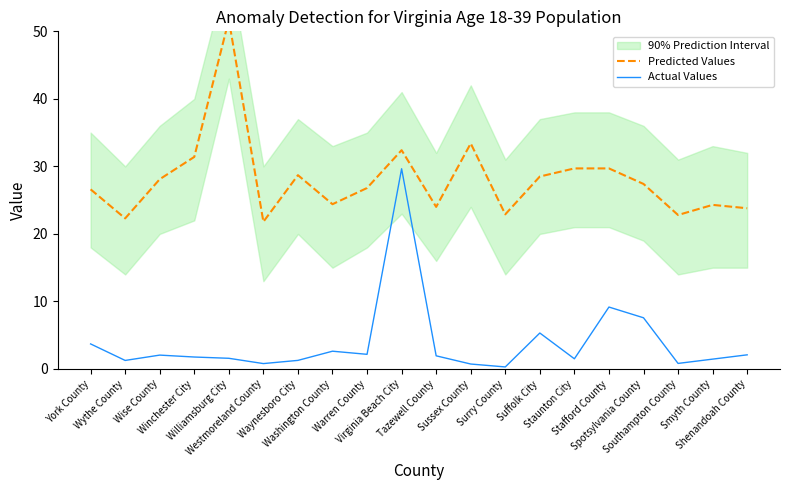

True or false: Actual Values has more than 1 points higher than both neighbors.

True